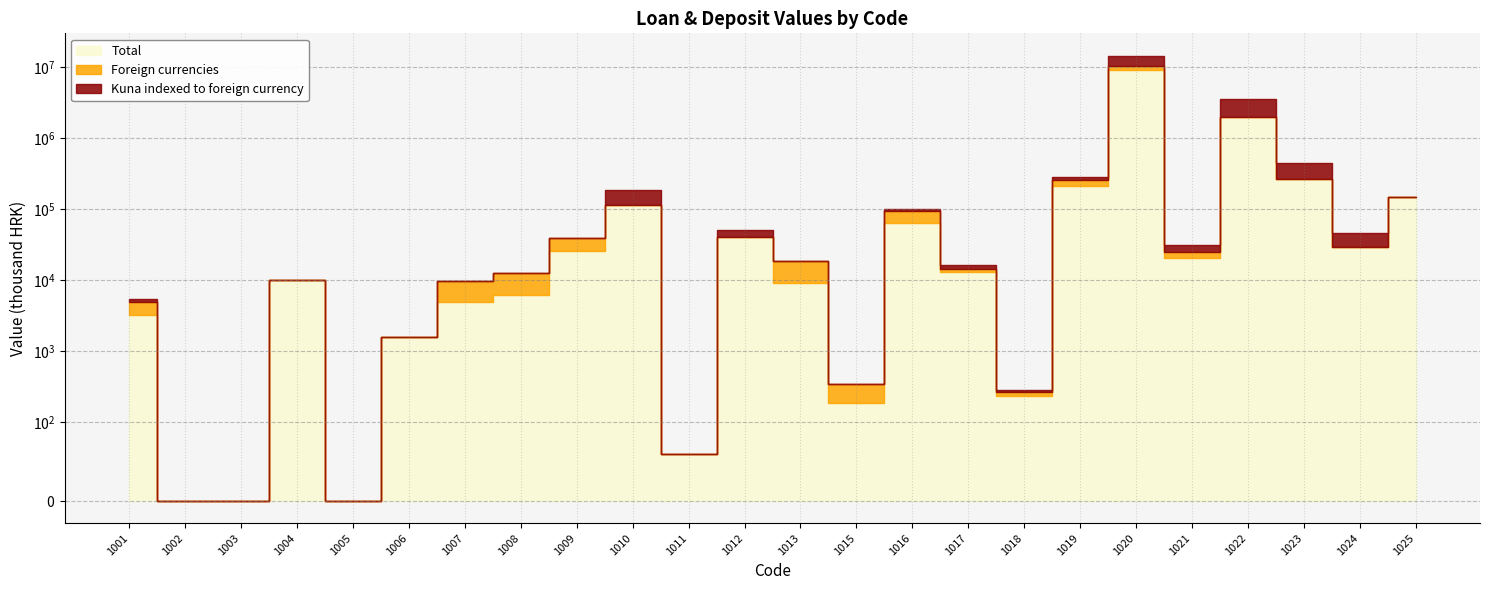

At how many categories does at least one series exceed 245100?

3